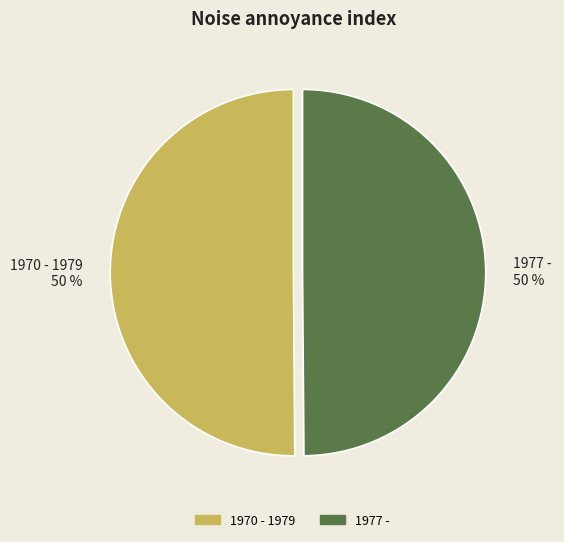

How many slices are in this pie chart?

2